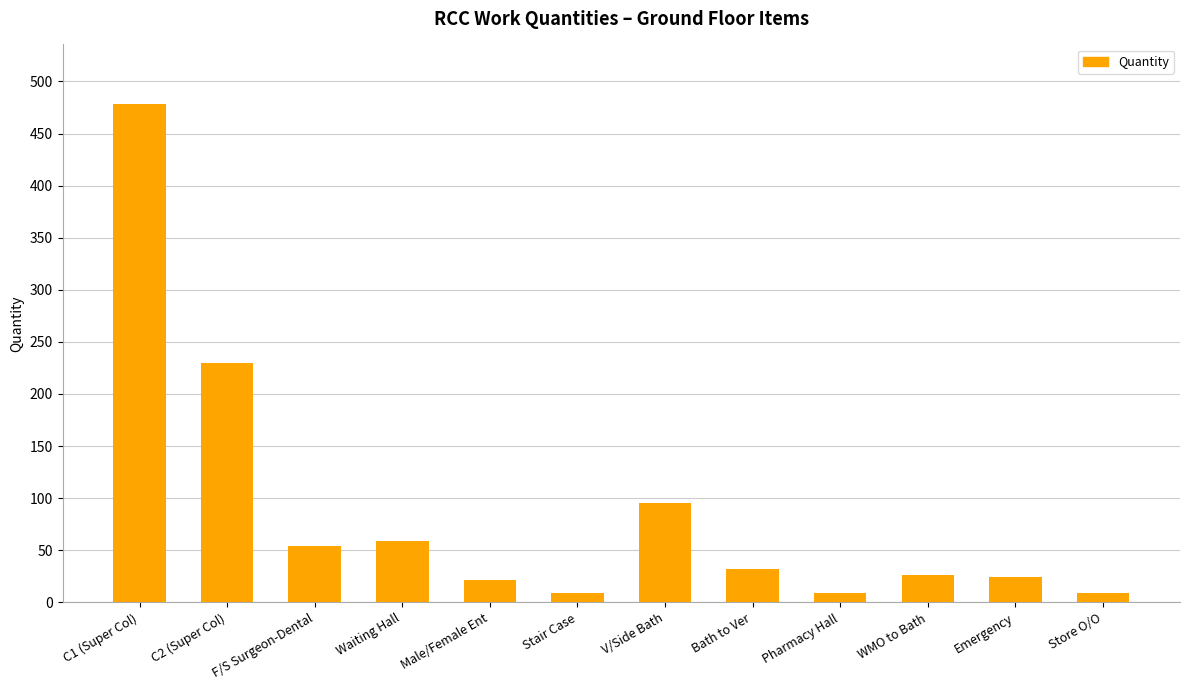

Does the chart contain stacked bars?

No